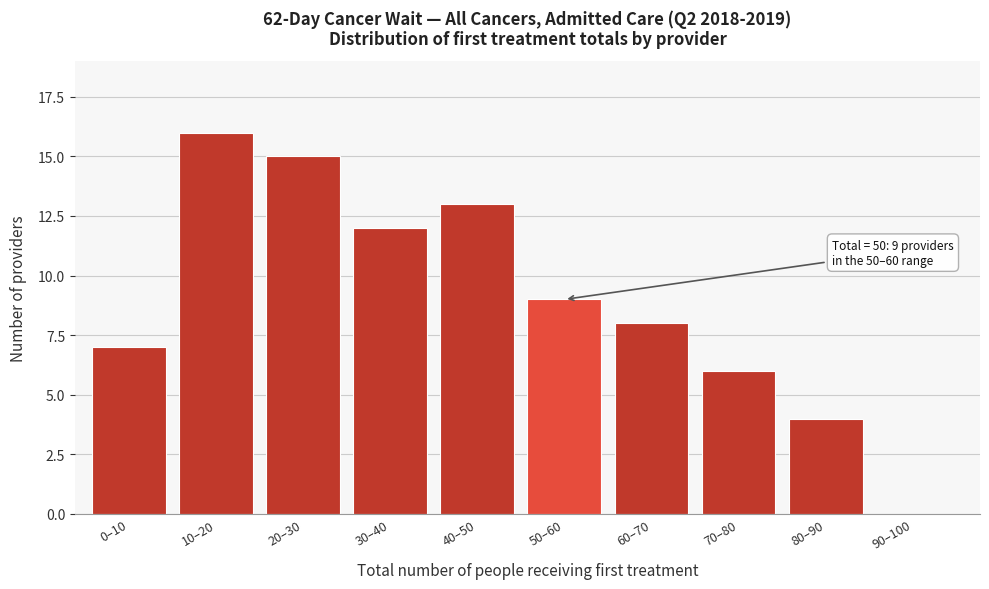

Reading left to right, transcribe all the data shown in this chart.

0–10=7	10–20=16	20–30=15	30–40=12	40–50=13	50–60=9	60–70=8	70–80=6	80–90=4	90–100=0